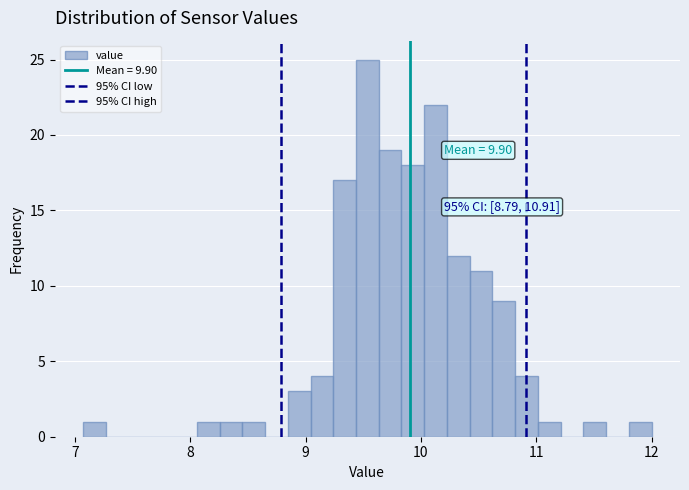

Read against the x-axis, roughly where is the centre of the tallest bar?

9.5